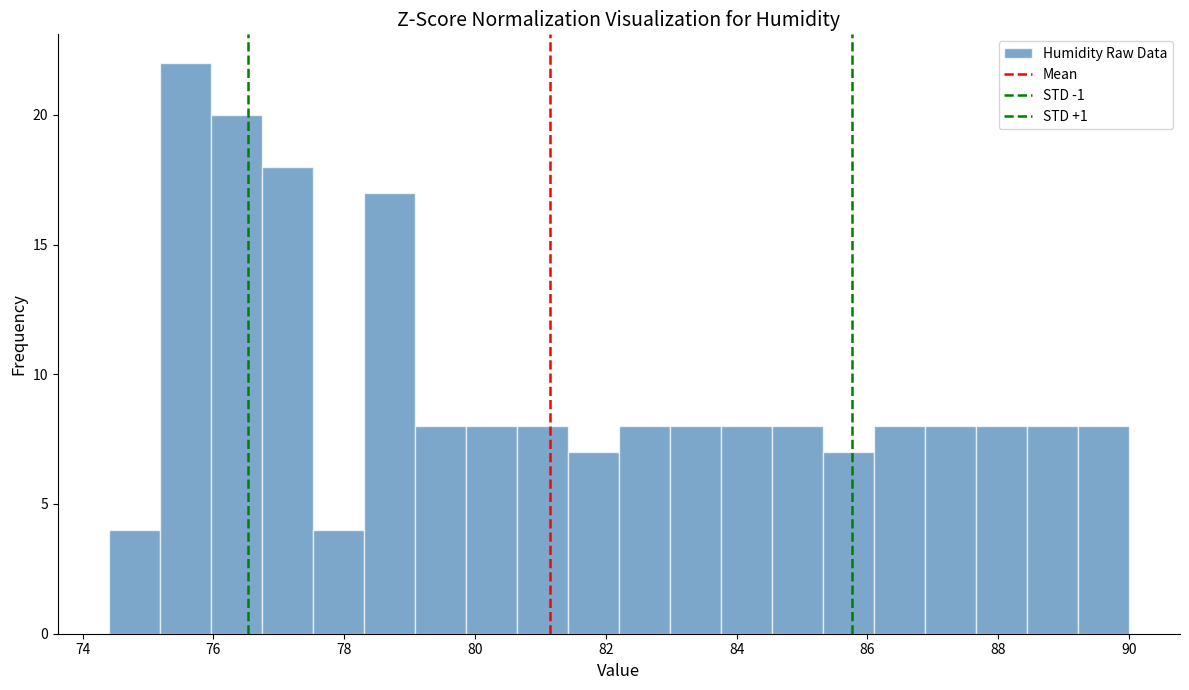

Around what value on the x-axis is the tallest bar? Give the approximate position of its centre, as read against the axis.

75.6